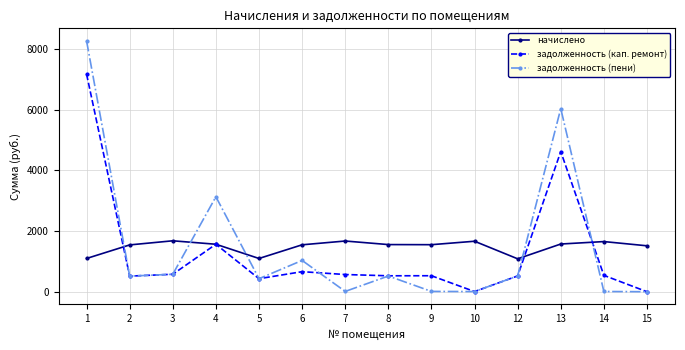

What is the total value across all series at 13?

12230.1